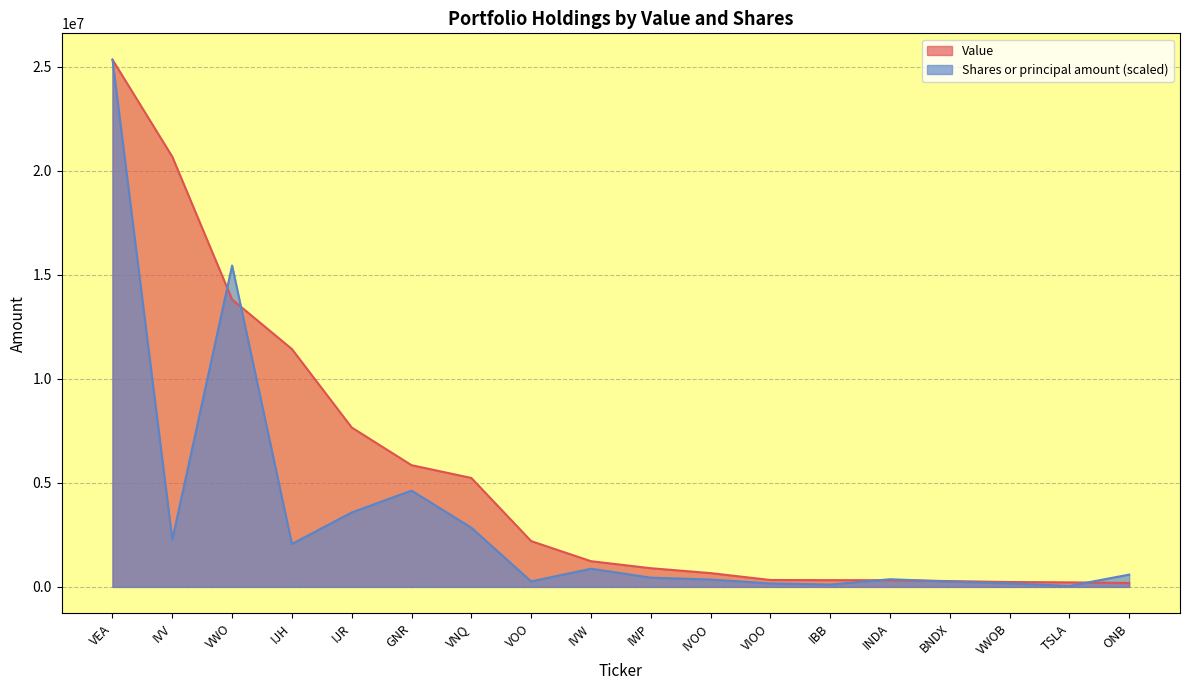

Where do Shares or principal amount and Value first cross each other?

IVV and VWO